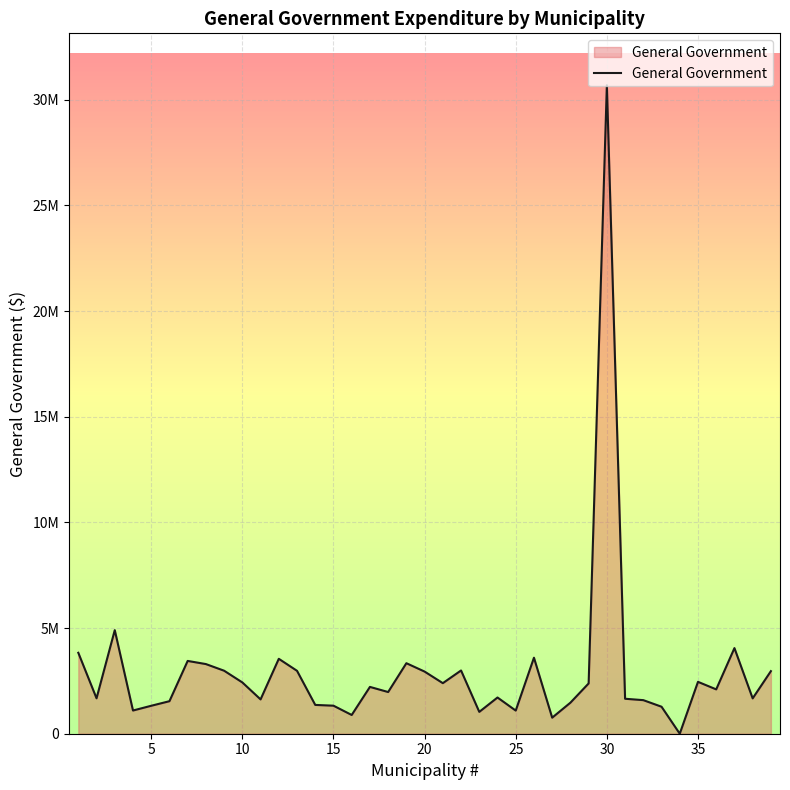

Does the chart display data point markers on the line(s)?

No